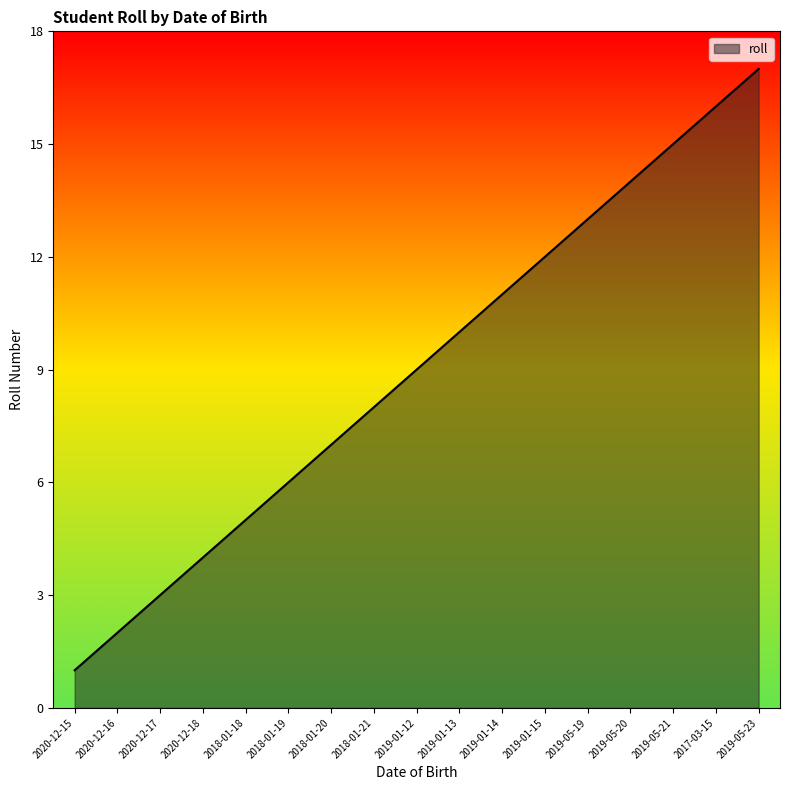

Reading right to left, list all the values displayed in this chart.

2019-05-23=17	2017-03-15=16	2019-05-21=15	2019-05-20=14	2019-05-19=13	2019-01-15=12	2019-01-14=11	2019-01-13=10	2019-01-12=9	2018-01-21=8	2018-01-20=7	2018-01-19=6	2018-01-18=5	2020-12-18=4	2020-12-17=3	2020-12-16=2	2020-12-15=1